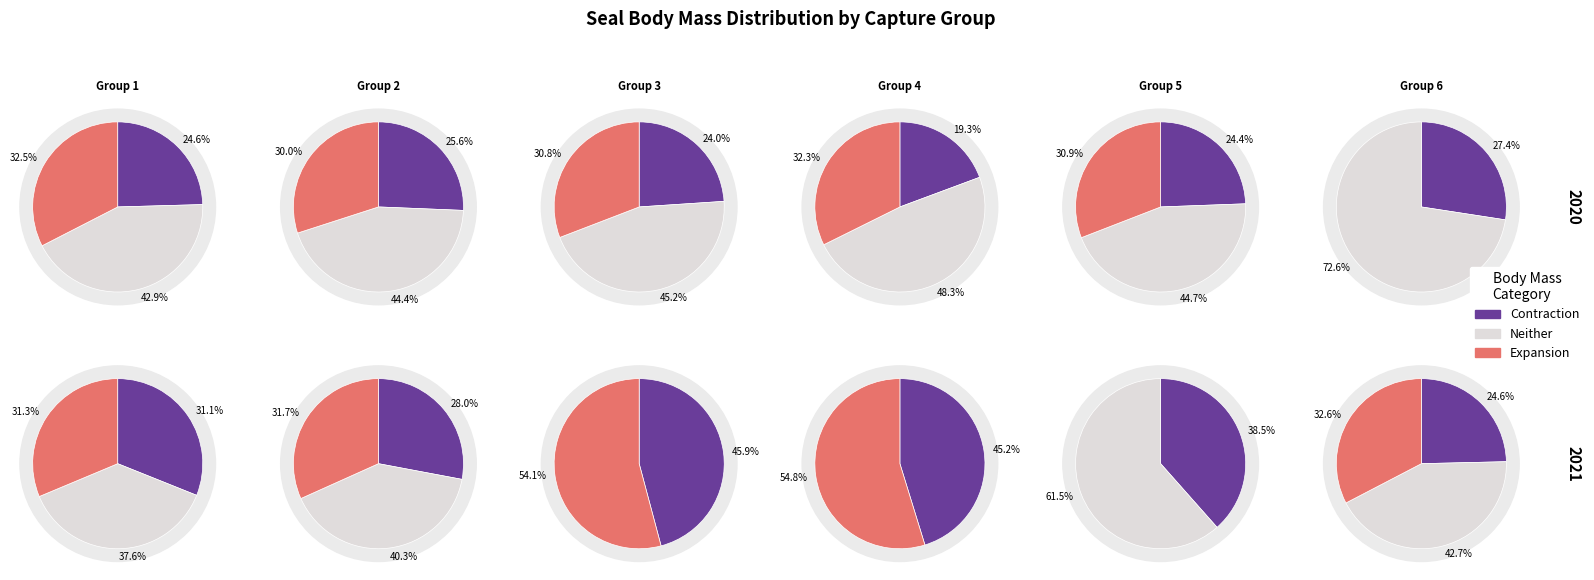

Which series has the widest spread of values?

Neither